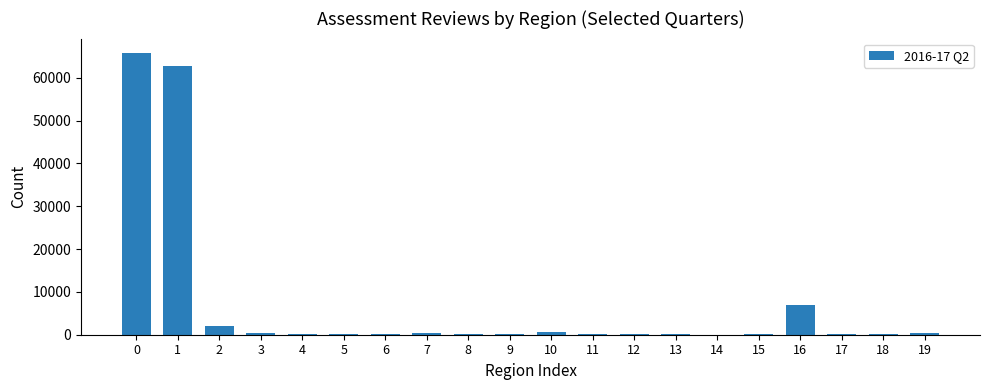

What is the sum of all values?

141070